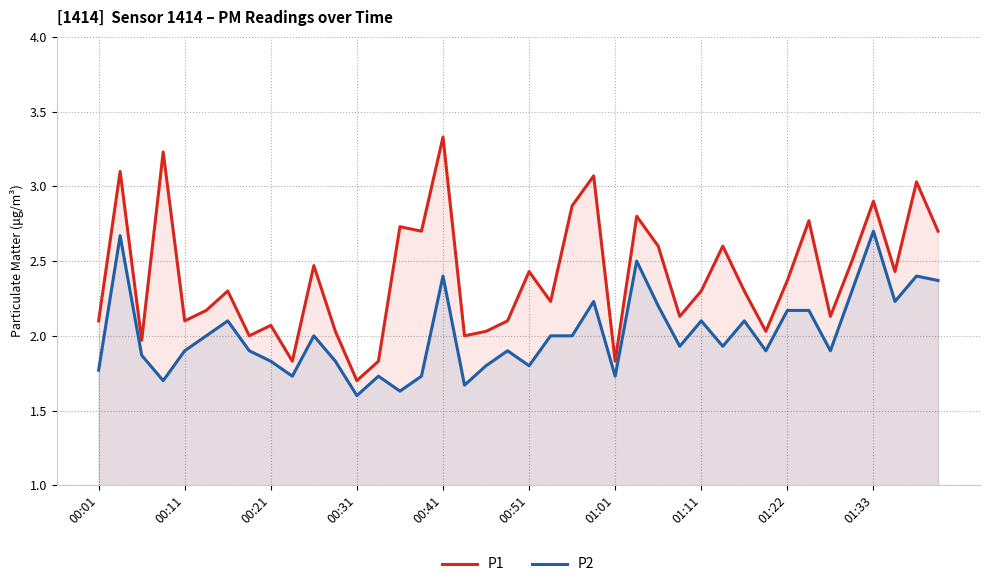

Reading left to right, extract all data points from this chart.

P1: 2.1	3.1	2.0	3.2	2.1	2.2	2.3	2.0	2.1	1.8	2.5	2.0	1.7	1.8	2.7	2.7	3.3	2.0	2.0	2.1	2.4	2.2	2.9	3.1	1.8	2.8	2.6	2.1	2.3	2.6	2.3	2.0	2.4	2.8	2.1	2.5	2.9	2.4	3.0	2.7
P2: 1.8	2.7	1.9	1.7	1.9	2.0	2.1	1.9	1.8	1.7	2.0	1.8	1.6	1.7	1.6	1.7	2.4	1.7	1.8	1.9	1.8	2.0	2.0	2.2	1.7	2.5	2.2	1.9	2.1	1.9	2.1	1.9	2.2	2.2	1.9	2.3	2.7	2.2	2.4	2.4